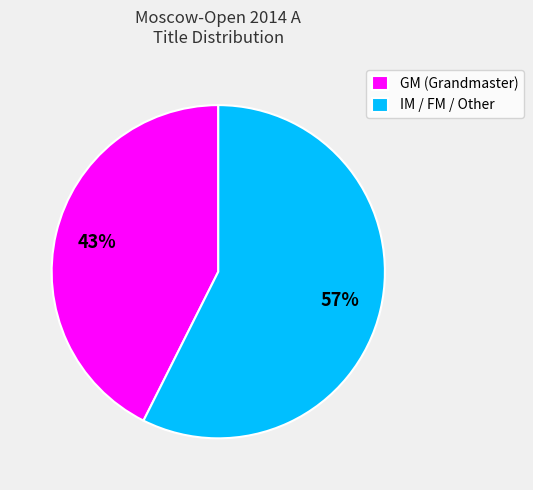

What is the smallest slice in the pie chart?

GM (Grandmaster)